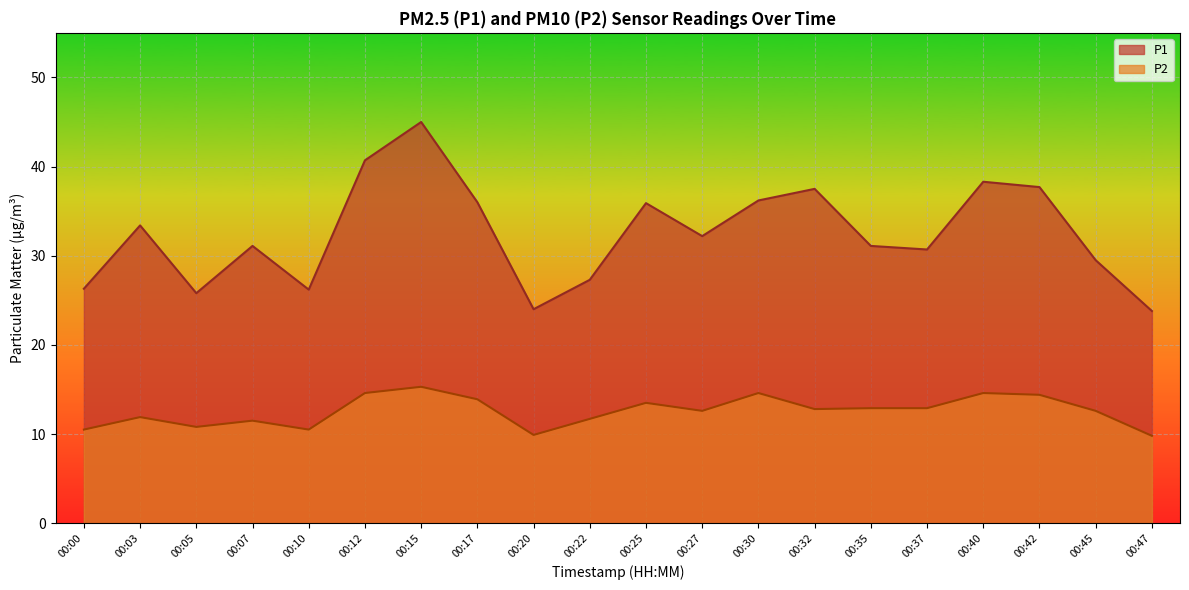

Reading left to right, extract all data points from this chart.

P1: 00:00=26.3	00:03=33.4	00:05=25.8	00:07=31.1	00:10=26.2	00:12=40.7	00:15=45.0	00:17=36.0	00:20=24.0	00:22=27.3	00:25=35.9	00:27=32.2	00:30=36.2	00:32=37.5	00:35=31.1	00:37=30.7	00:40=38.3	00:42=37.7	00:45=29.5	00:47=23.8
P2: 00:00=10.5	00:03=11.9	00:05=10.8	00:07=11.5	00:10=10.5	00:12=14.6	00:15=15.3	00:17=13.9	00:20=9.9	00:22=11.7	00:25=13.5	00:27=12.6	00:30=14.6	00:32=12.8	00:35=12.9	00:37=12.9	00:40=14.6	00:42=14.4	00:45=12.6	00:47=9.8